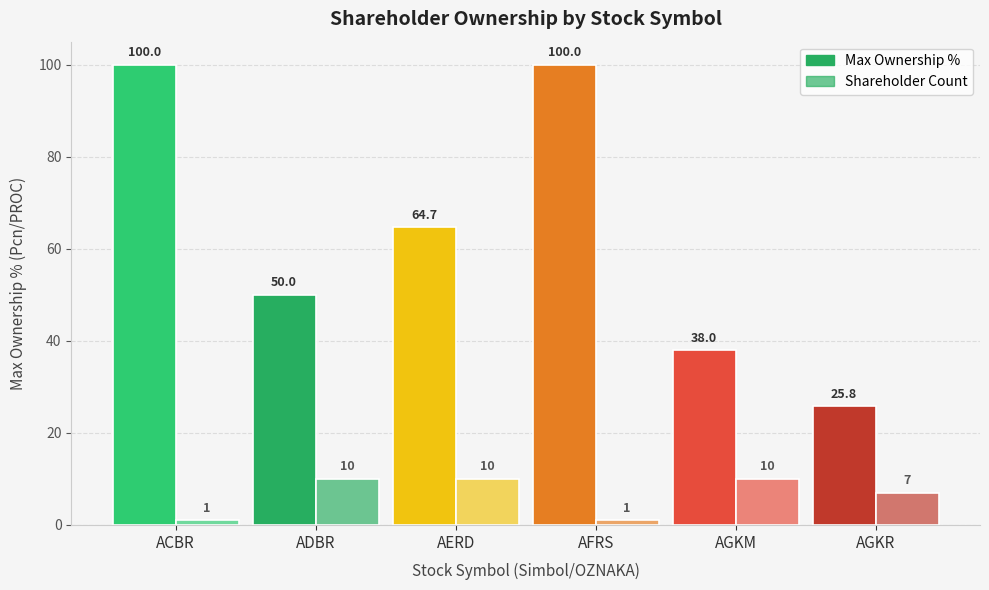

Does the chart contain any negative values?

No